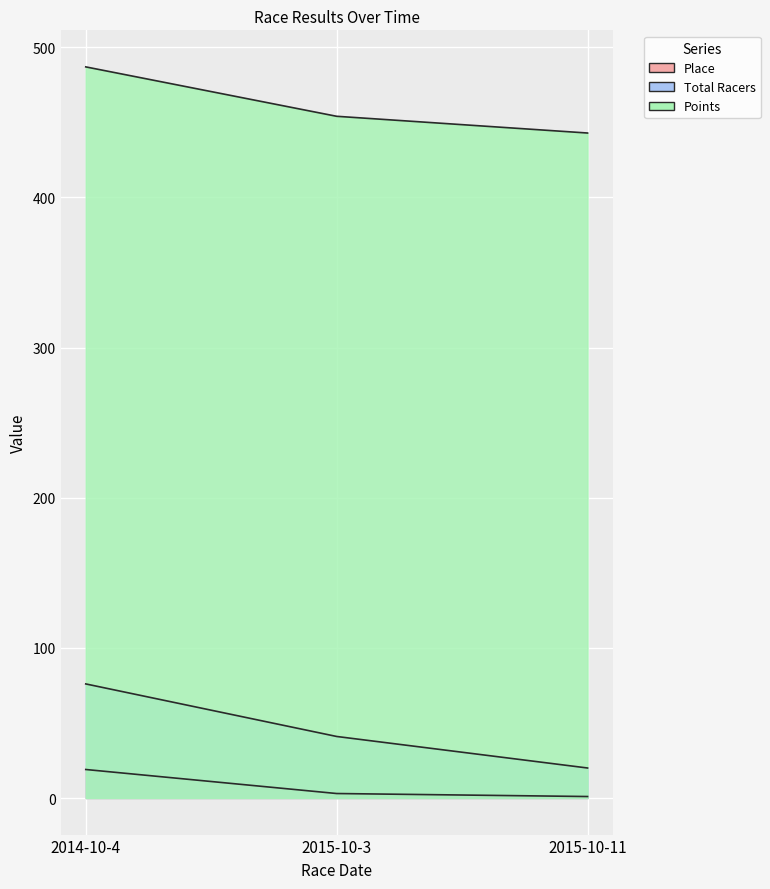

Which category has the lowest value in the Total Racers series?

2015-10-11